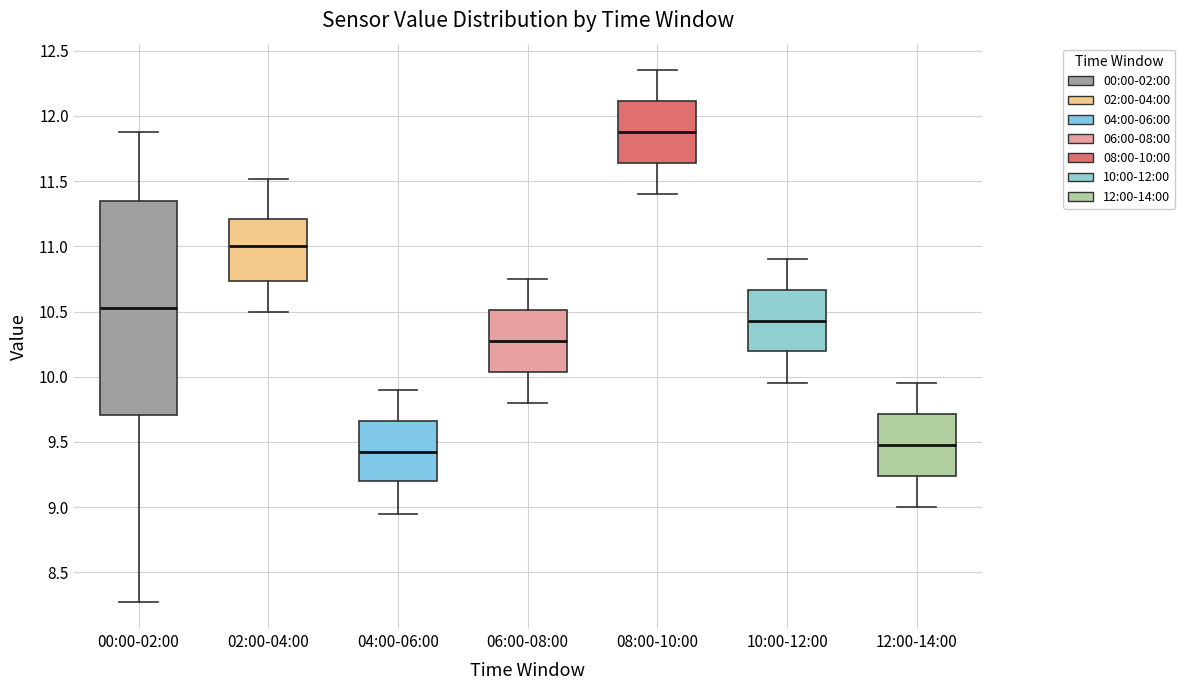

Which box has the highest median line?

08:00-10:00